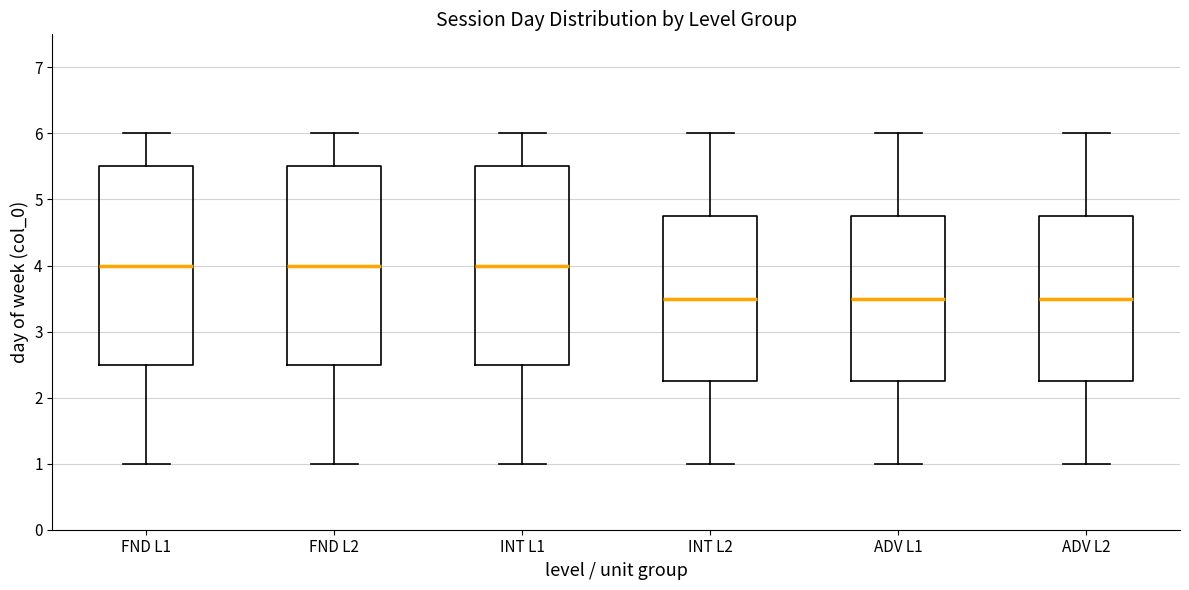

Reading left to right, transcribe this box plot: for each box, give where its median line is, the range the box spans, and where its two whiskers end, as read against the y-axis. The values are not printed on the chart, so give them approximately, as read against the axis.

FND L1: median 4.0, box 2.5 to 5.5, whiskers 1.0 to 6.0
FND L2: median 4.0, box 2.5 to 5.5, whiskers 1.0 to 6.0
INT L1: median 4.0, box 2.5 to 5.5, whiskers 1.0 to 6.0
INT L2: median 3.5, box 2.3 to 4.8, whiskers 1.0 to 6.0
ADV L1: median 3.5, box 2.3 to 4.8, whiskers 1.0 to 6.0
ADV L2: median 3.5, box 2.3 to 4.8, whiskers 1.0 to 6.0